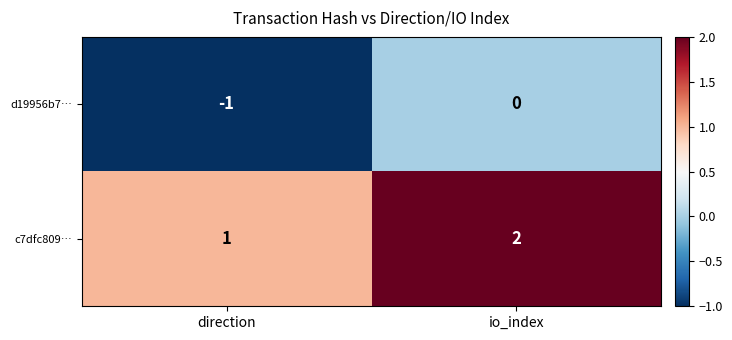

How many data points does each series have?

2